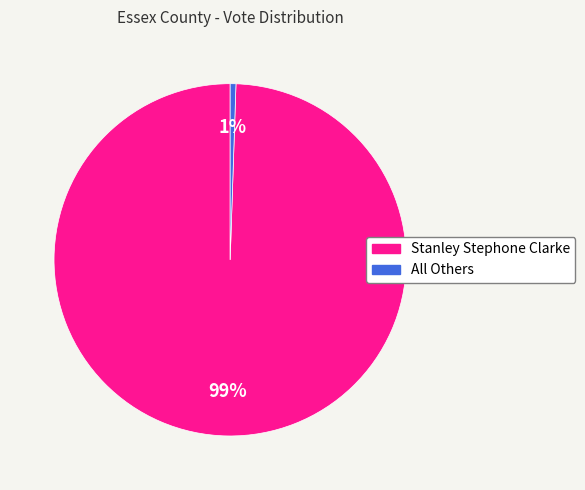

True or false: All Others accounts for 11% of the total.

False